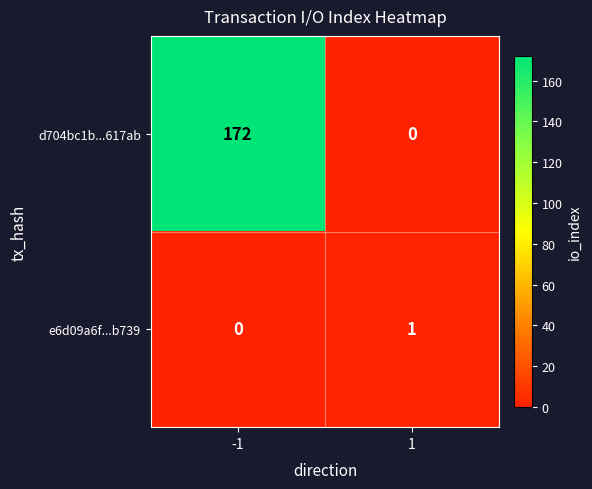

What is the average value of the d704bc1b...617ab series?

86